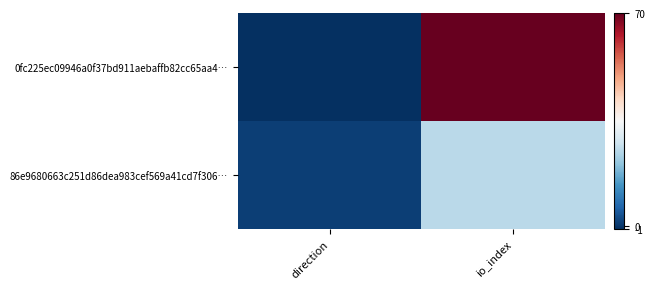

What is the difference between the highest and lowest values at direction?

2